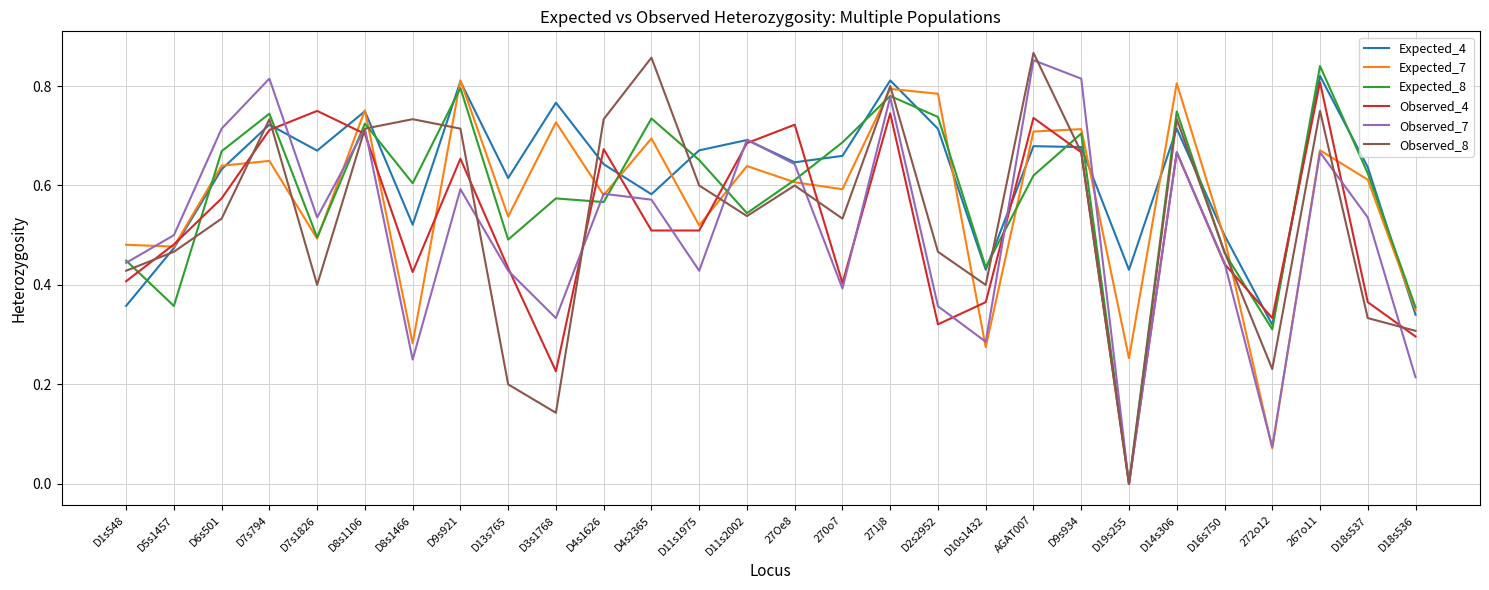

After their last crossing, which series has the higher values: Observed_4 or Expected_8?

Expected_8